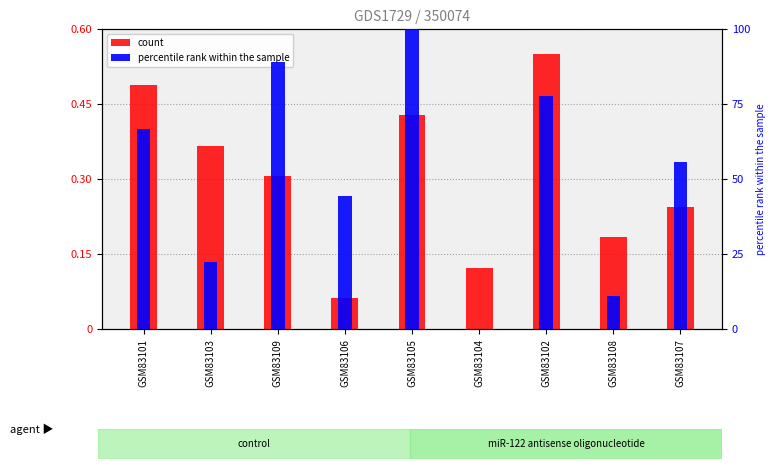

What is the sum of the col_8 values at GSM83108 and GSM83107?

66.7